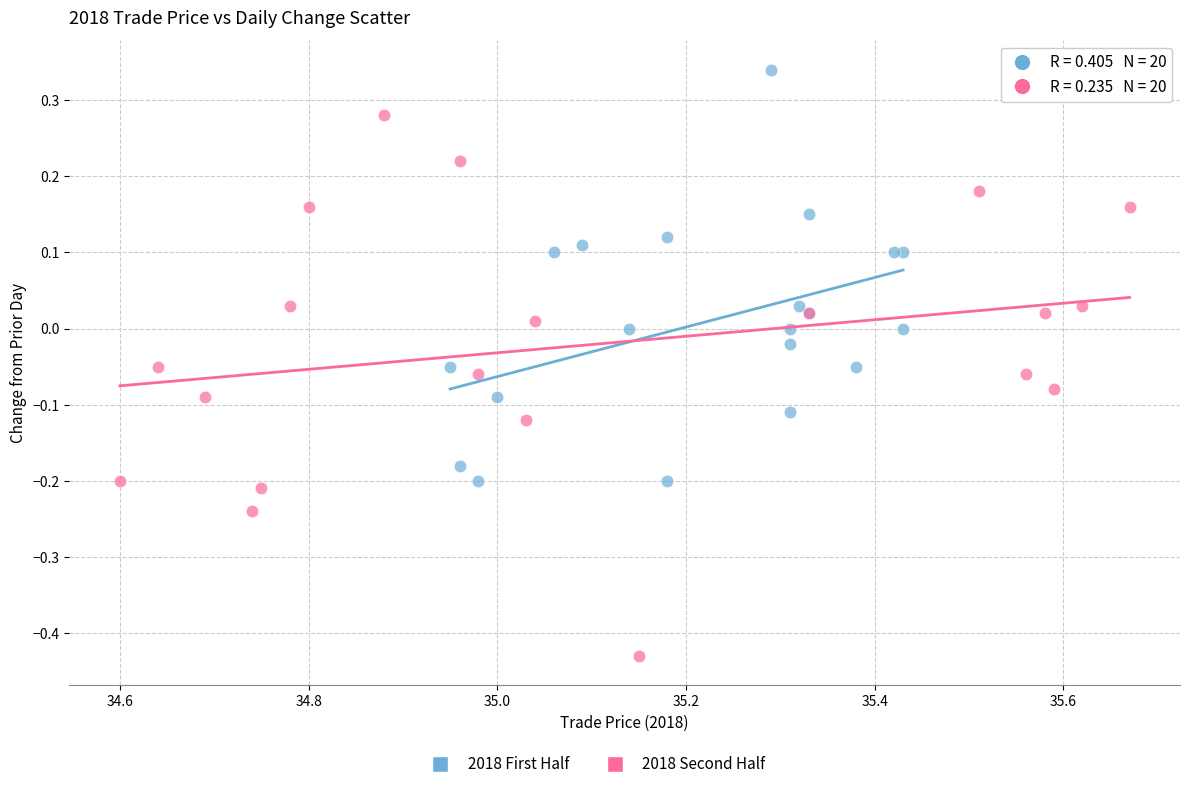

Which series has the largest Y range (max minus min)?

2018 Second Half